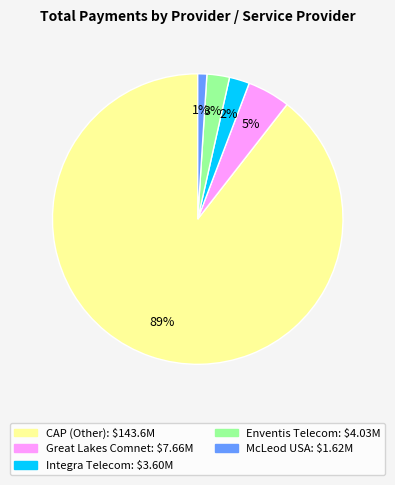

To the nearest percent, what percentage of the pie is CAP?

89%